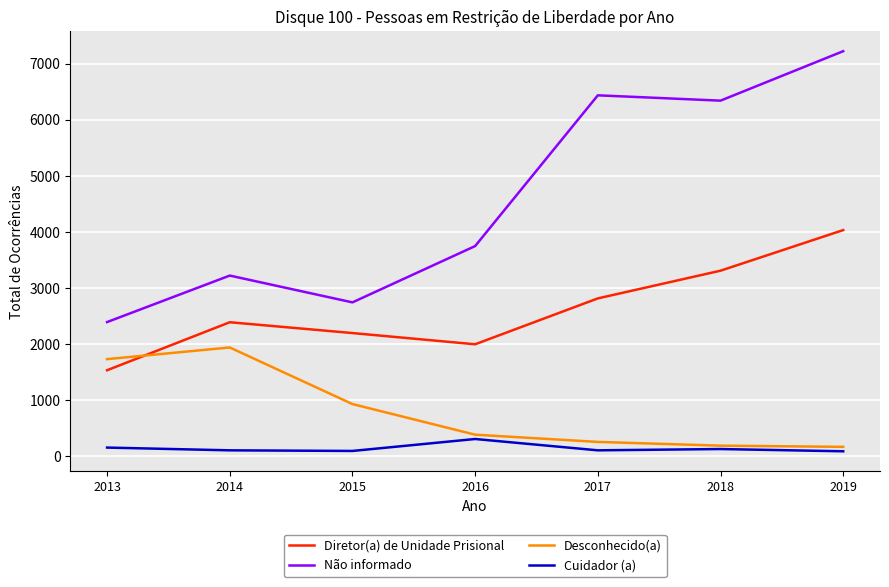

Which label corresponds to the largest value in the chart?

2019